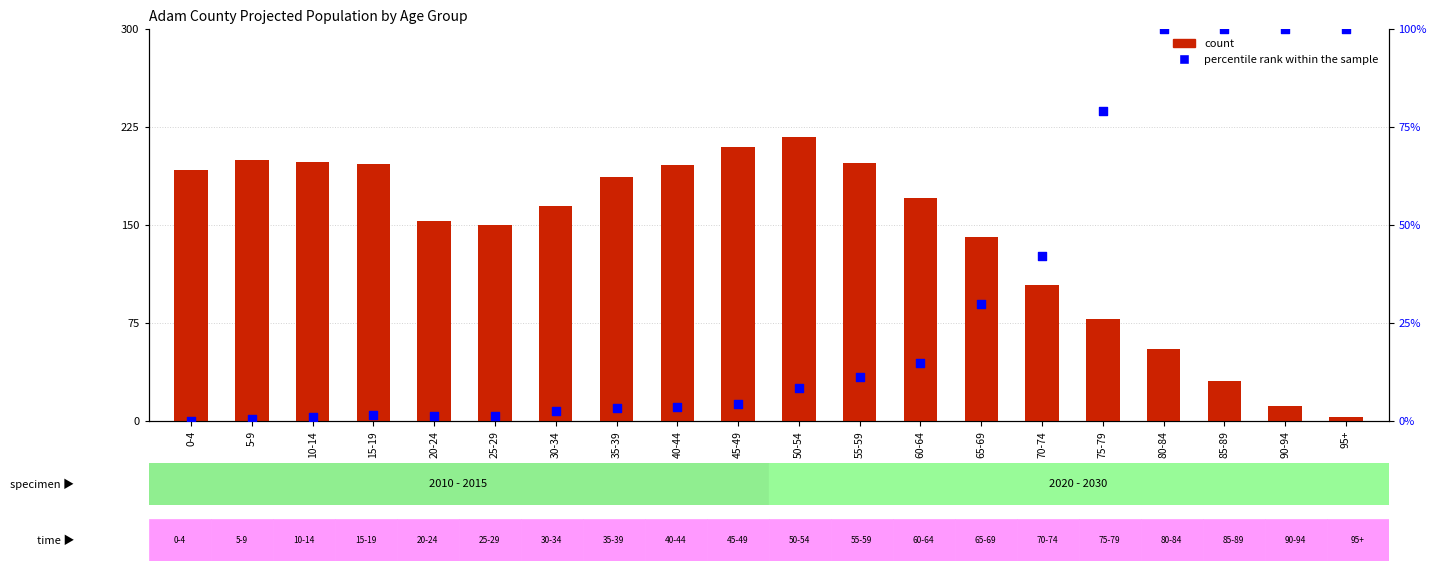

Which series has the largest Y range (max minus min)?

count